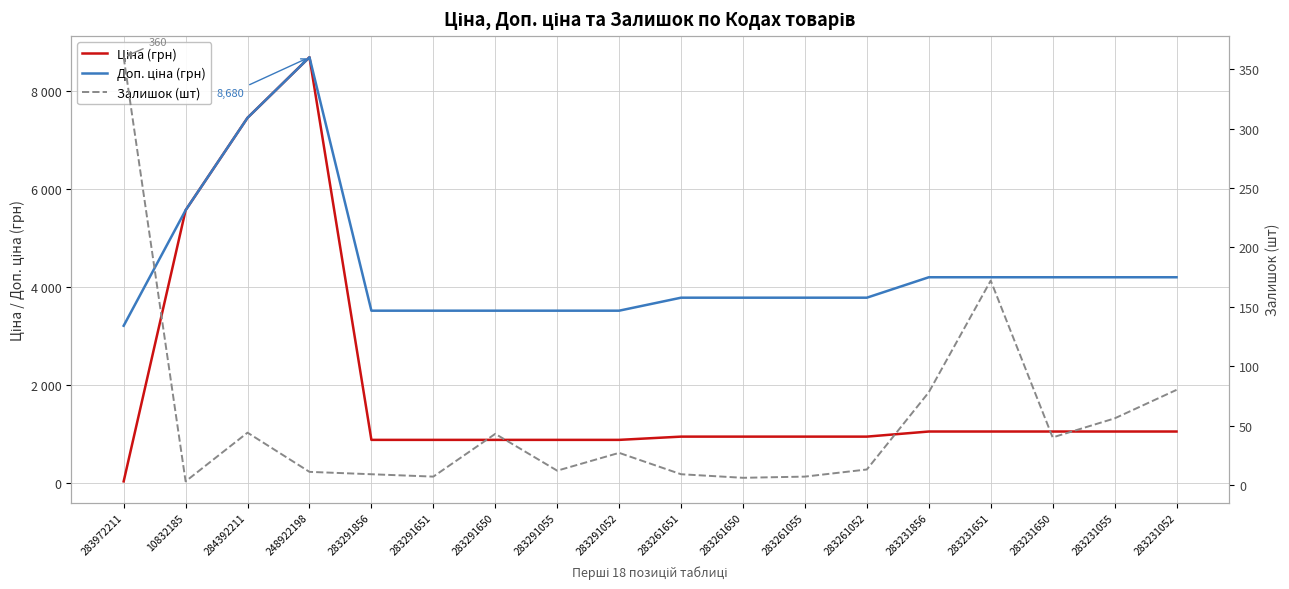

In Ціна (грн), how many points are higher than both neighbors (excluding endpoints)?

1